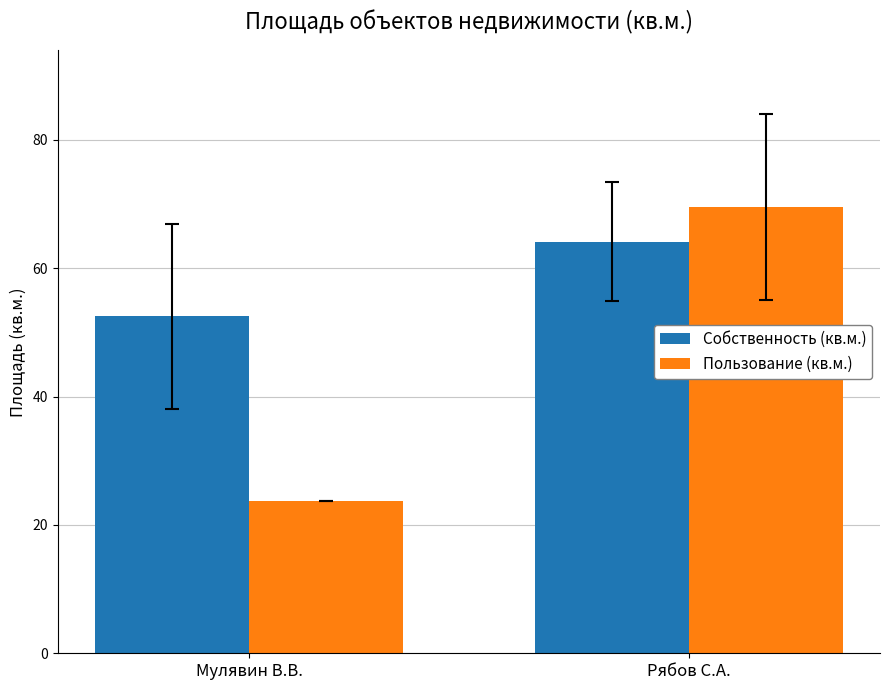

At how many categories does at least one series exceed 36?

2